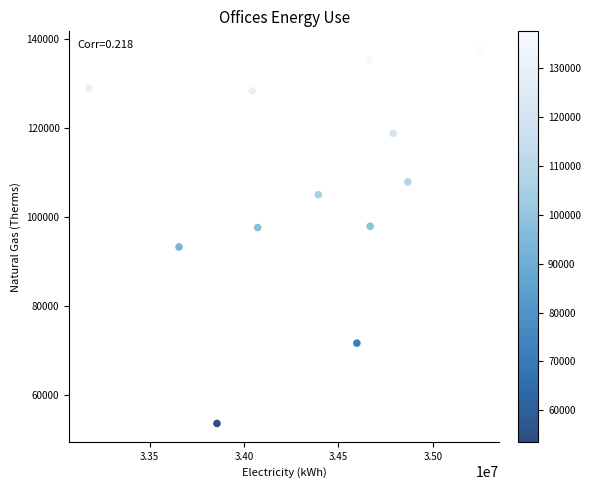

What is the average X value?

34335901.7